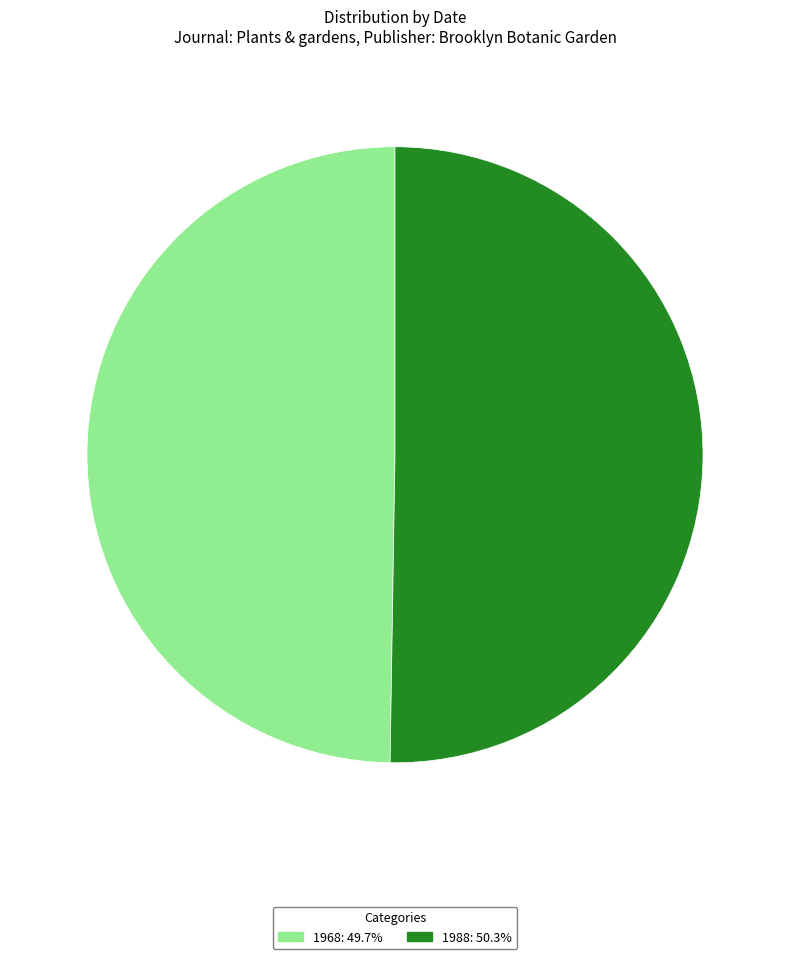

Count the number of slices in the pie.

2